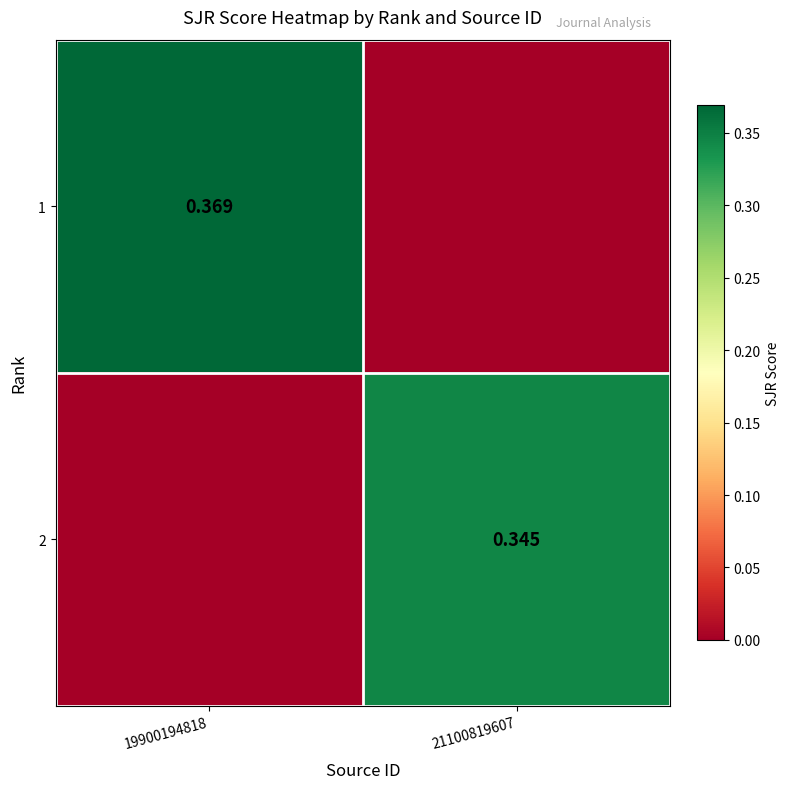

Is the value of 1 at 19900194818 greater than the value of 2 at 21100819607?

Yes